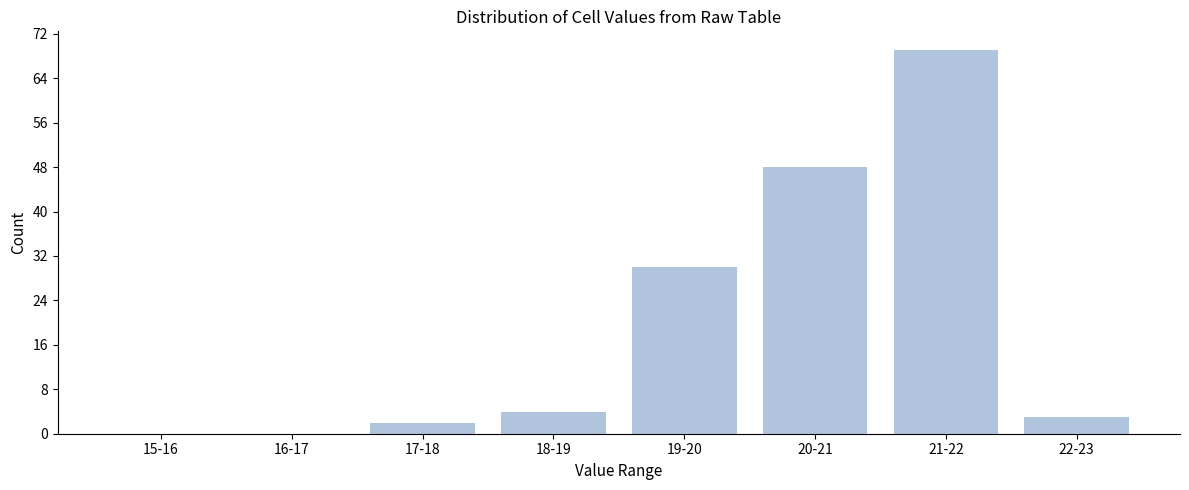

Reading left to right, transcribe all the data shown in this chart.

15-16=0	16-17=0	17-18=2	18-19=4	19-20=30	20-21=48	21-22=69	22-23=3